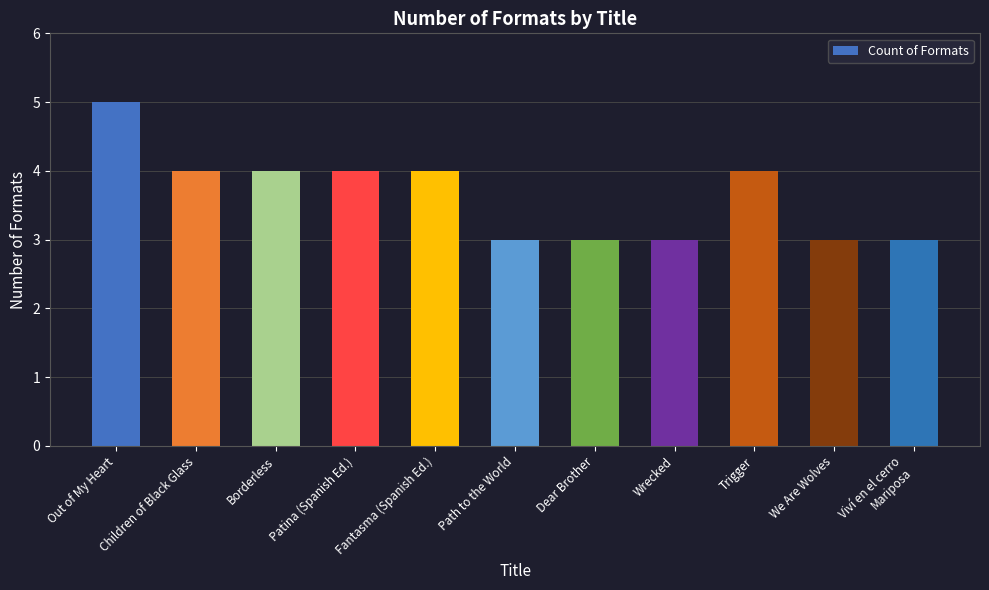

Reading right to left, extract all data points from this chart.

3	3	4	3	3	3	4	4	4	4	5